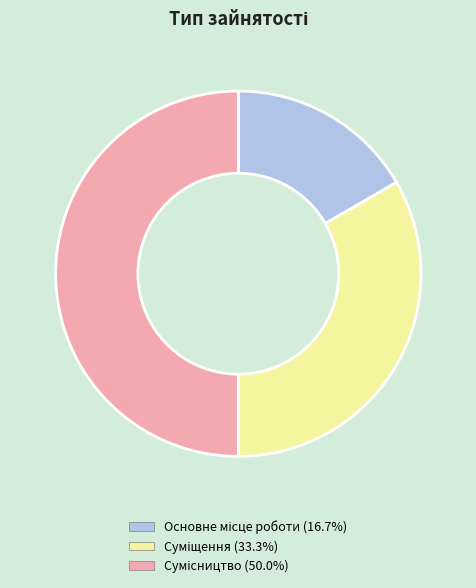

Approximately how many times larger is the value at Суміщення compared to Основне місце роботи?

2.0